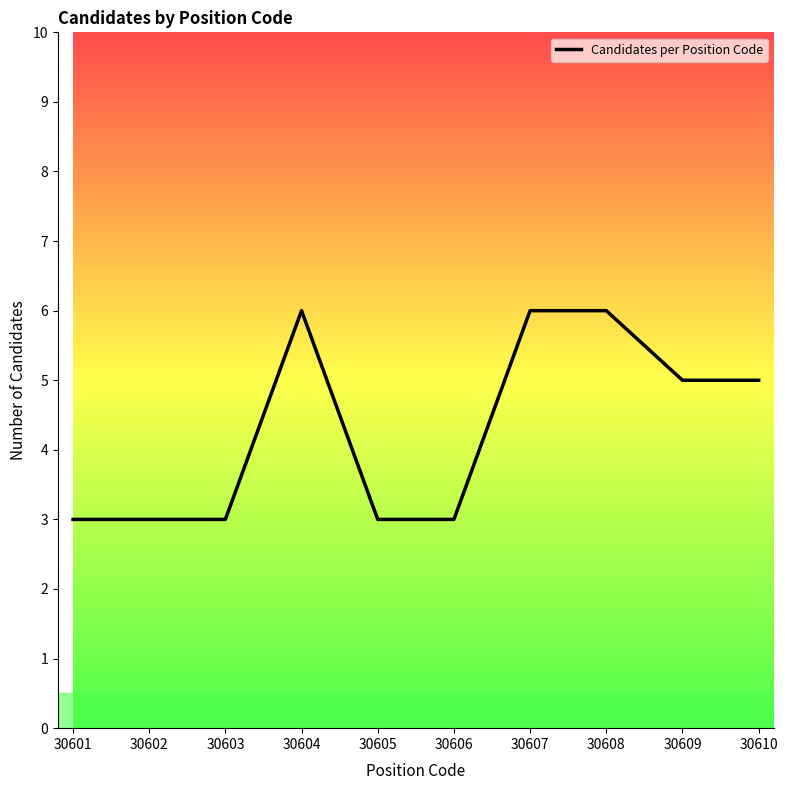

What is the maximum value shown in the chart?

6